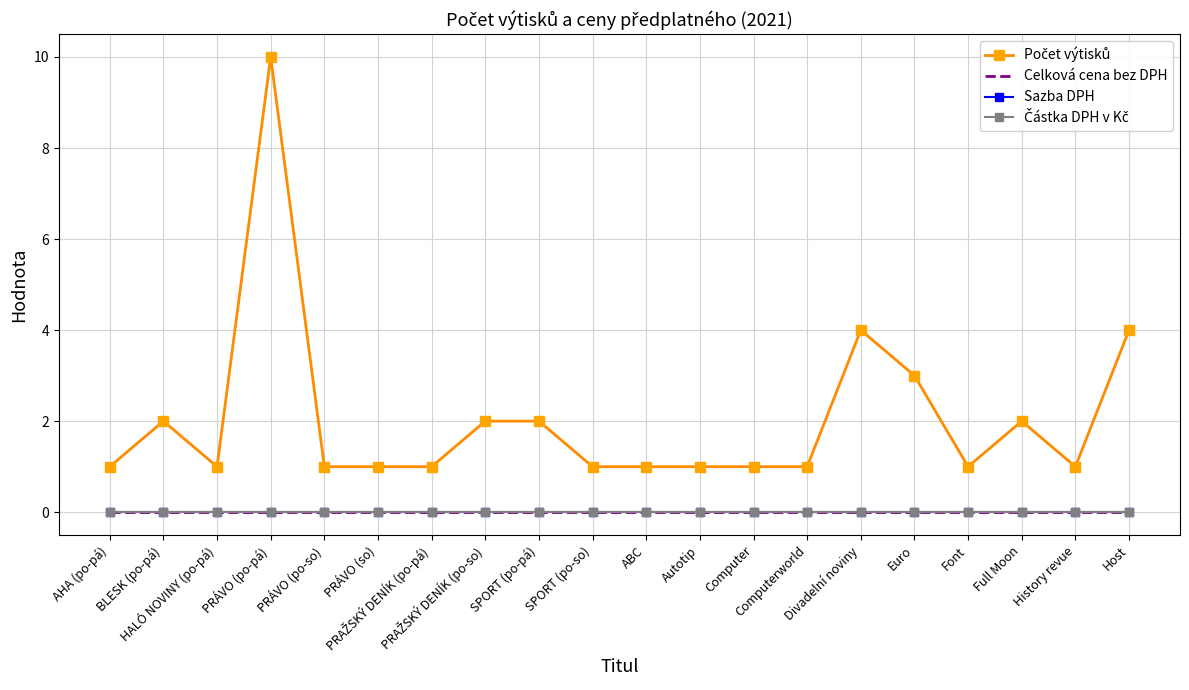

What is the greatest value displayed?

10